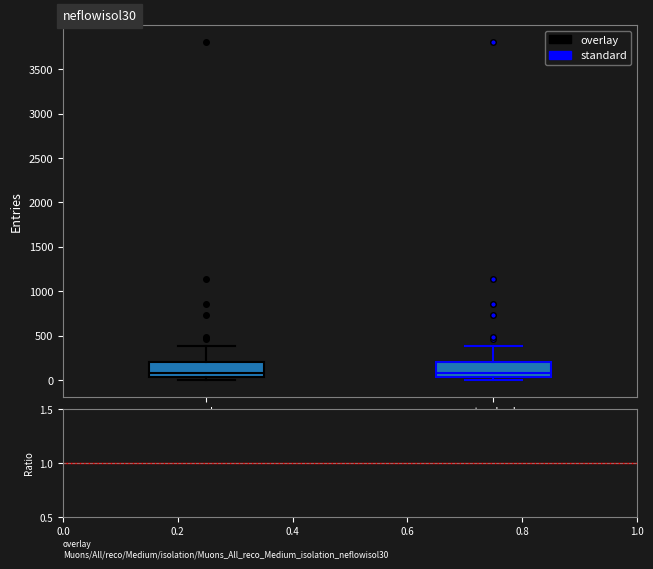

Where is the lower edge of the box for standard on the y-axis? The values are not printed on the chart, so give them approximately, as read against the axis.

50